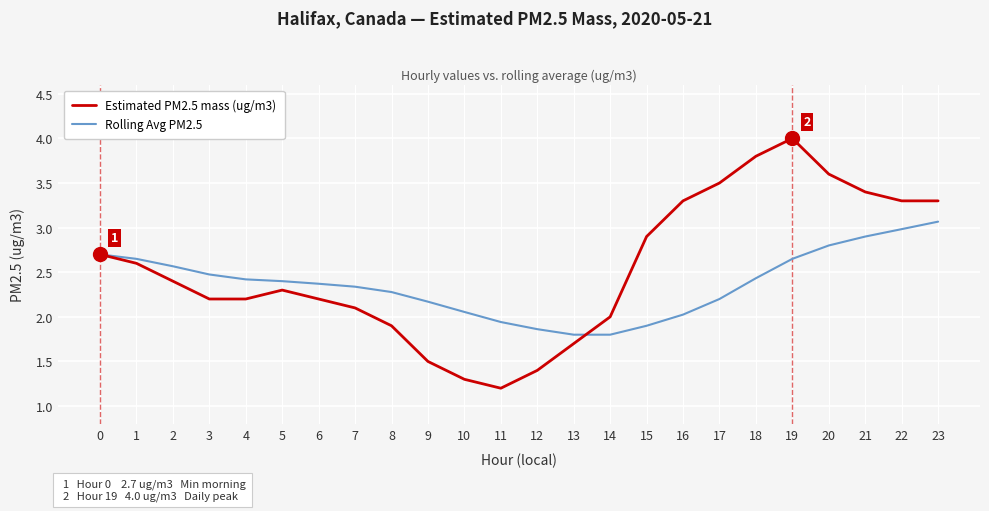

Is it true that Estimated PM2.5 mass (ug/m3) equals 2.4 at 12?

False